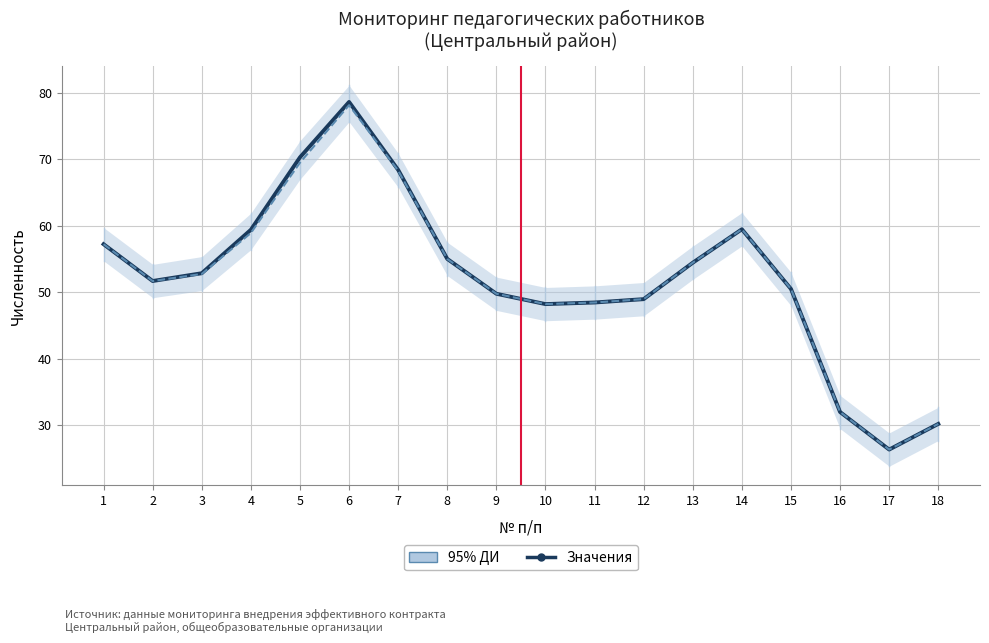

True or false: Численность педагогических работников (всего) and Численность педагогических работников (охвачено) cross at least once.

False